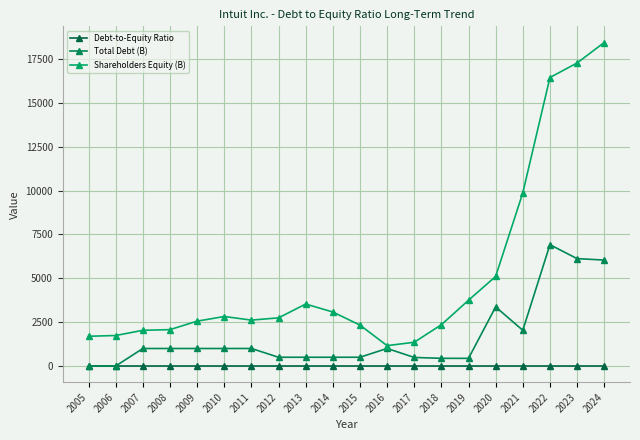

Reading left to right, transcribe all the data shown in this chart.

Debt-to-Equity Ratio: 2005=0.0	2006=0.0	2007=0.5	2008=0.5	2009=0.4	2010=0.3	2011=0.4	2012=0.2	2013=0.1	2014=0.2	2015=0.2	2016=0.9	2017=0.4	2018=0.2	2019=0.1	2020=0.7	2021=0.2	2022=0.4	2023=0.3	2024=0.3
Total Debt (B): 2005=0.0	2006=0.0	2007=998.0	2008=998.0	2009=998.0	2010=998.0	2011=999.0	2012=499.0	2013=499.0	2014=499.0	2015=500.0	2016=1000.0	2017=488.0	2018=438.0	2019=436.0	2020=3369.0	2021=2034.0	2022=6914.0	2023=6120.0	2024=6038.0
Shareholders Equity (B): 2005=1695.0	2006=1738.0	2007=2035.0	2008=2073.0	2009=2556.0	2010=2821.0	2011=2616.0	2012=2744.0	2013=3531.0	2014=3078.0	2015=2332.0	2016=1161.0	2017=1354.0	2018=2354.0	2019=3749.0	2020=5106.0	2021=9869.0	2022=16441.0	2023=17269.0	2024=18436.0